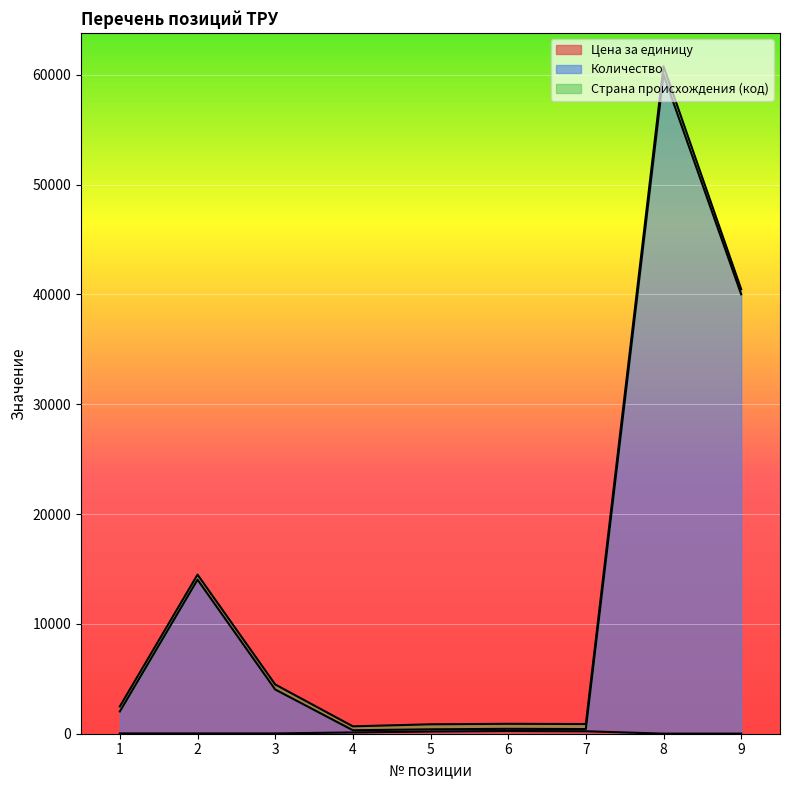

What value does the Цена за единицу series have at 4?

116.0